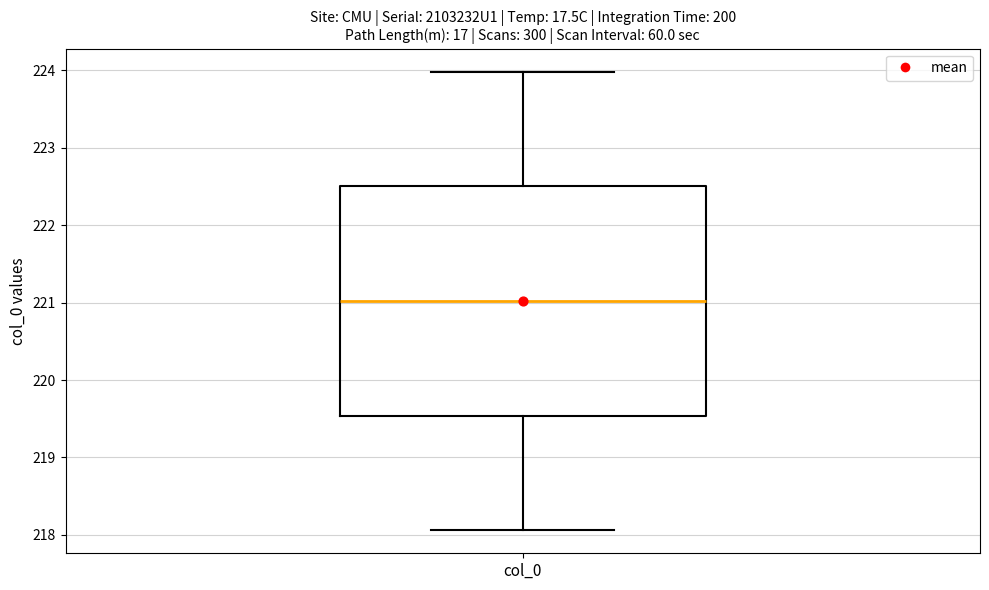

Where does the lower whisker of the box for col_0 end on the y-axis? The values are not printed on the chart, so give them approximately, as read against the axis.

218.1